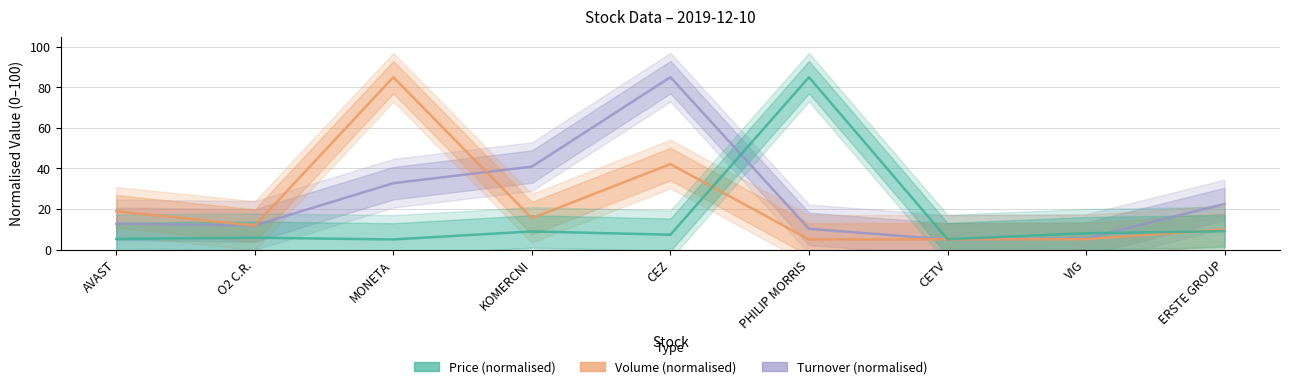

At which label does Turnover reach its minimum?

CETV